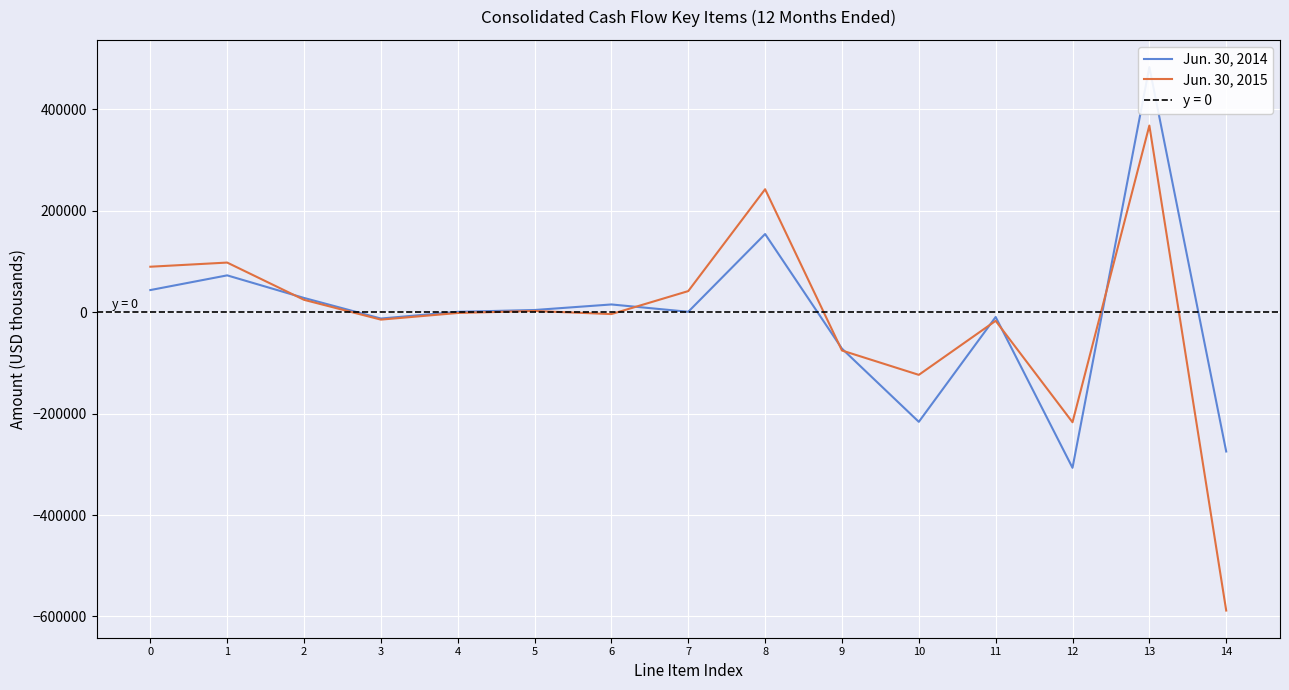

How many series are shown in this chart?

2